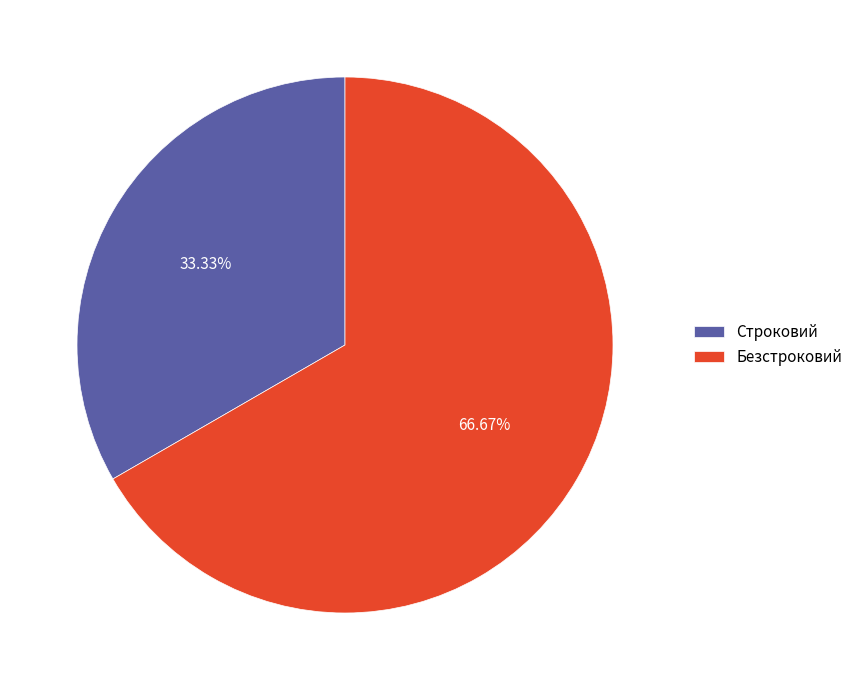

Rank the categories by value from highest to lowest.

Безстроковий, Строковий